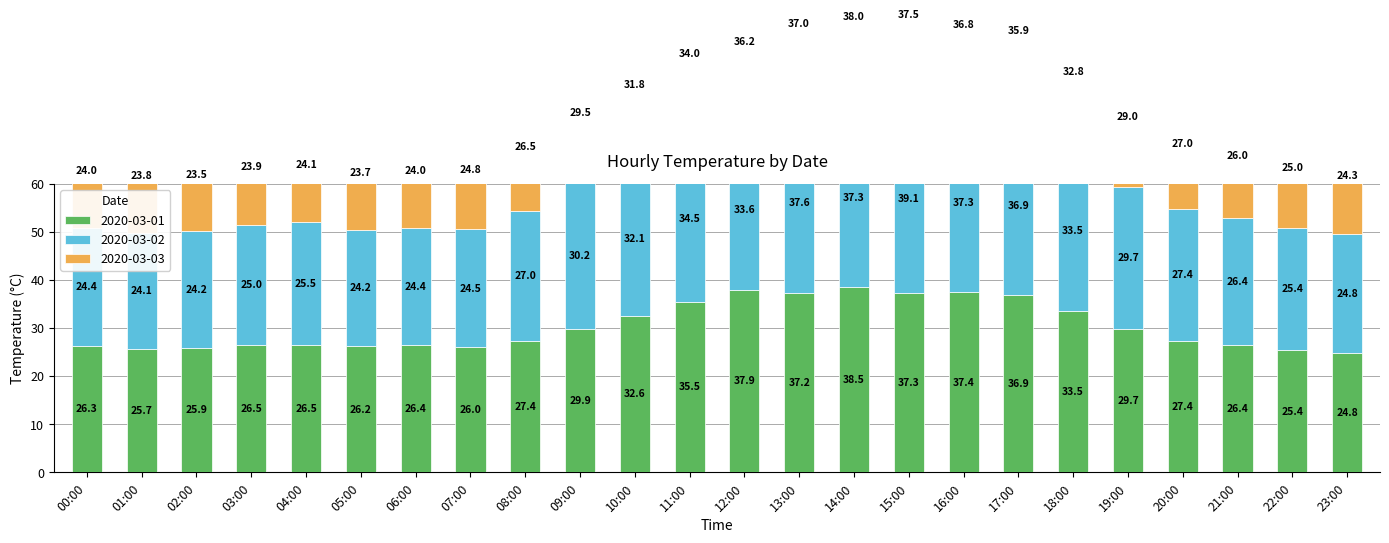

At which category does the chart reach its minimum across all series?

02:00